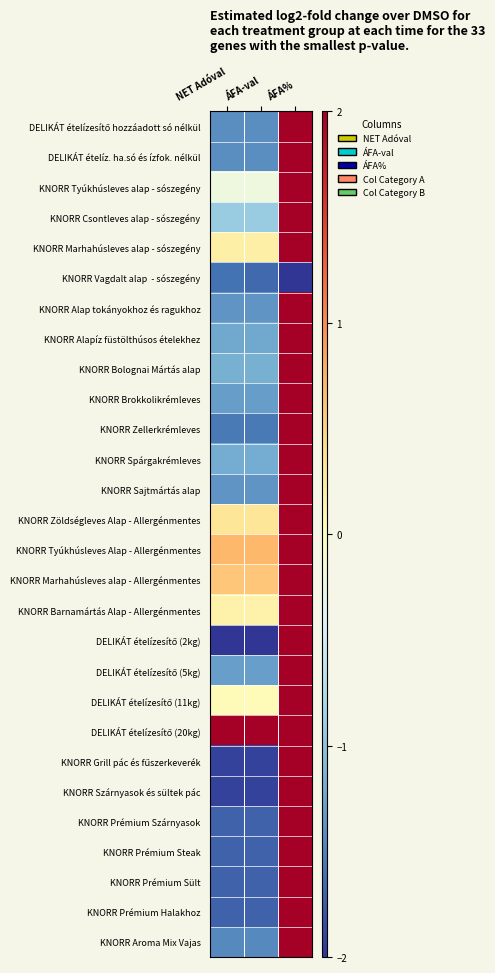

Between NET Adóval and ÁFA-val, which is larger?

NET Adóval